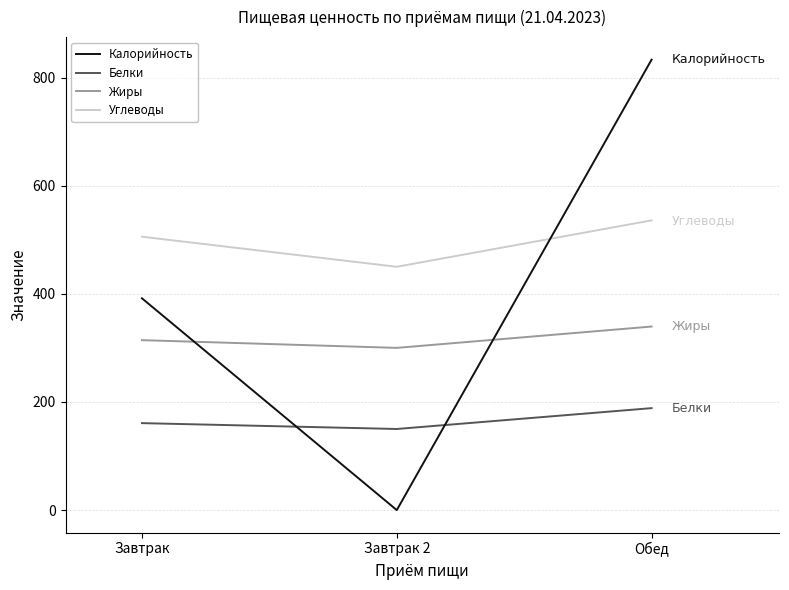

What is the maximum value shown in the chart?

833.1